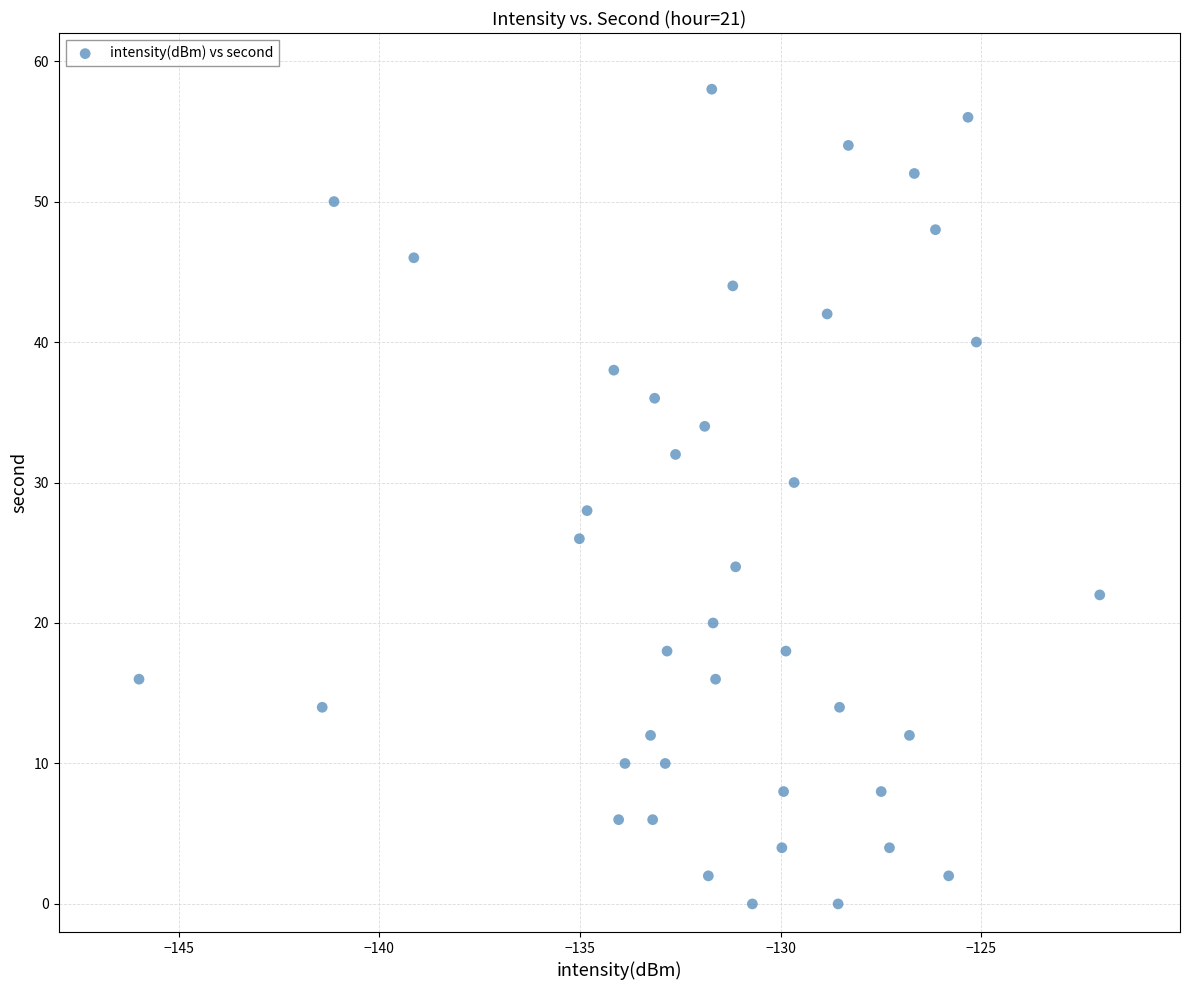

What is the range of Y values (max minus min)?

58